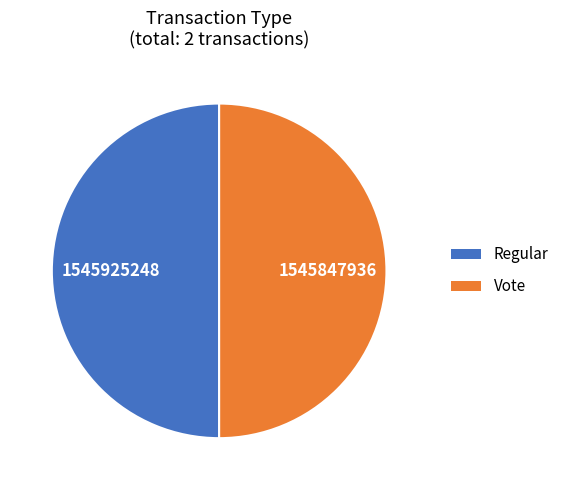

Approximately how many times larger is the value at Regular compared to Vote?

1.0